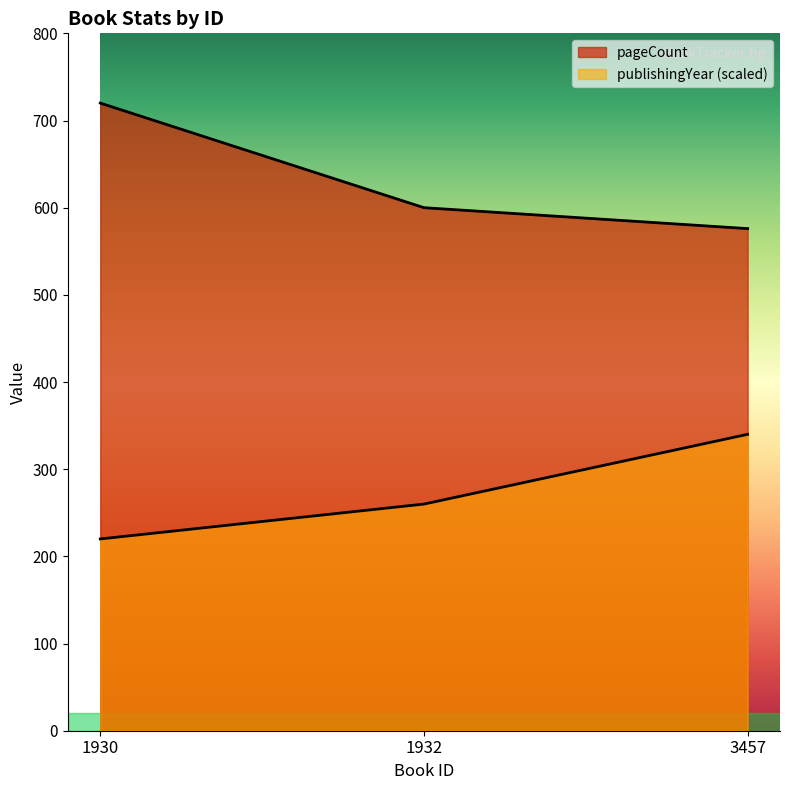

What is the average value of the publishingYear series?

273